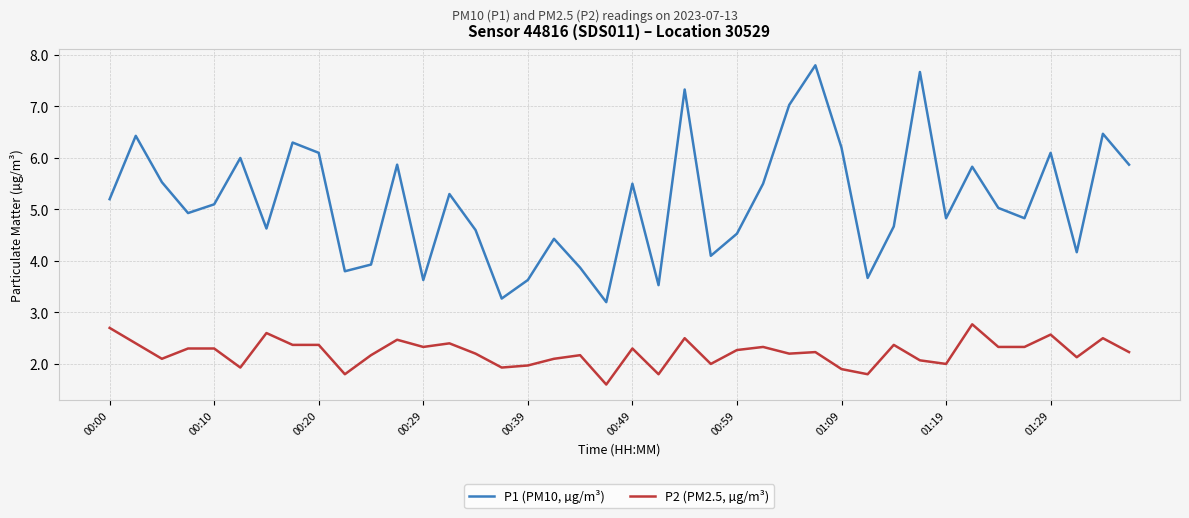

What is the difference between the maximum and minimum values in the P2 (PM2.5, µg/m³) series?

1.2